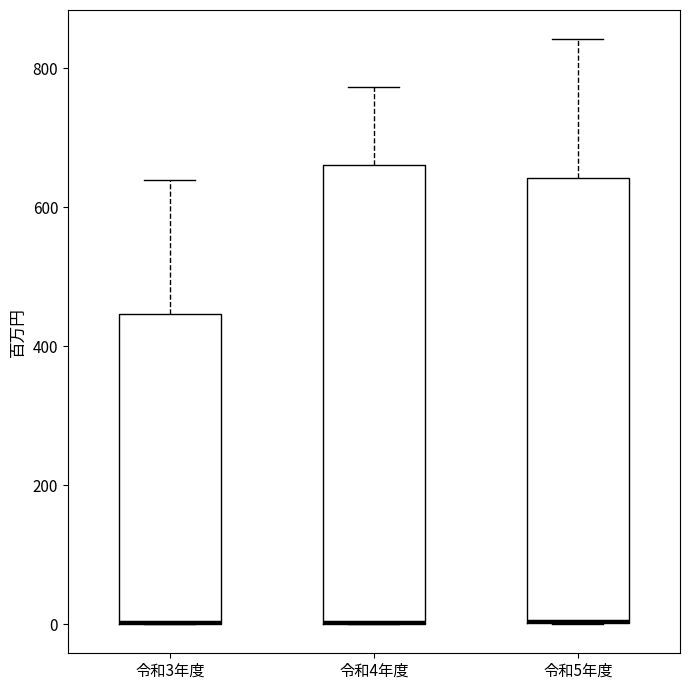

Reading left to right, transcribe this box plot: for each box, give where its median line is, the range the box spans, and where its two whiskers end, as read against the y-axis. The values are not printed on the chart, so give them approximately, as read against the axis.

令和3年度: median 0 (drawn on the box's lower edge), box 0 to 440, whiskers 0 to 640
令和4年度: median 0 (drawn on the box's lower edge), box 0 to 660, whiskers 0 to 780
令和5年度: median 0 (drawn on the box's lower edge), box 0 to 640, whiskers 0 to 840